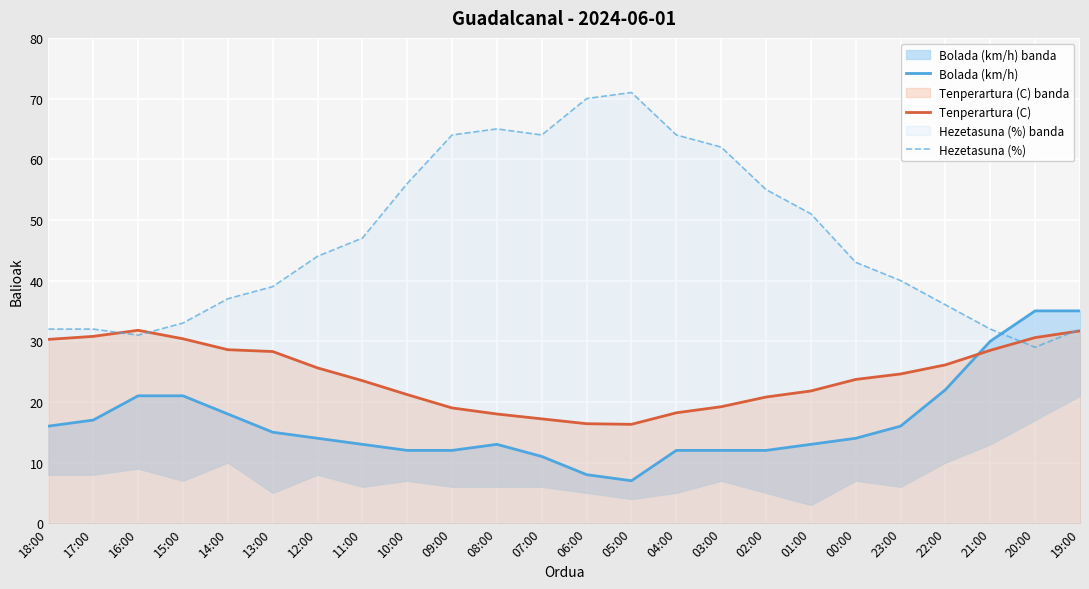

The value of Bolada (km/h) at 15:00 is 6.5. True or false?

False